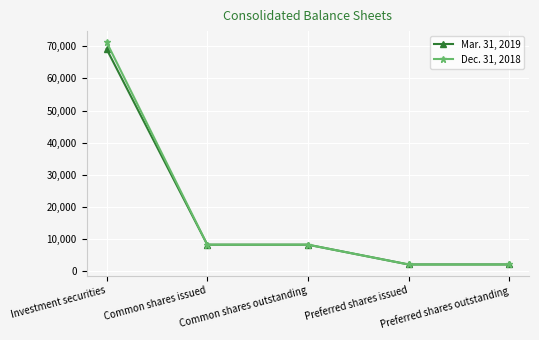

Count the number of data series in this chart.

2